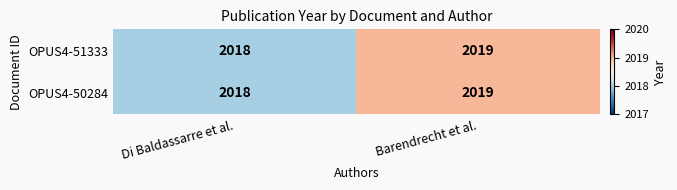

List the labels in order of OPUS4-50284 value, largest first.

Barendrecht et al., Di Baldassarre et al.